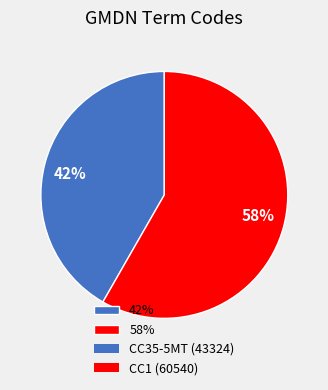

True or false: 42% accounts for 42% of the total.

True